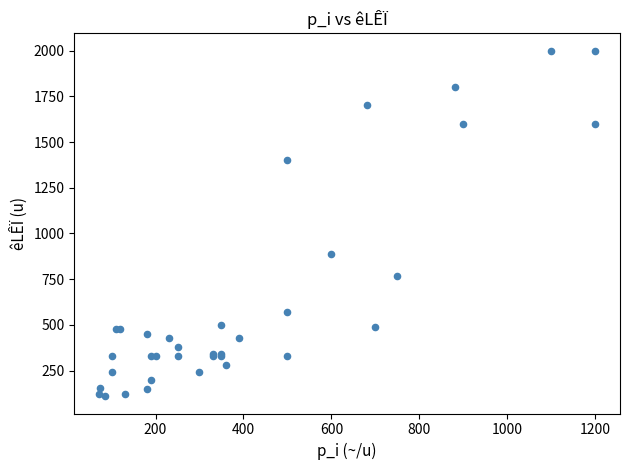

What Y value in the scatter plot is closest to 1055?

890